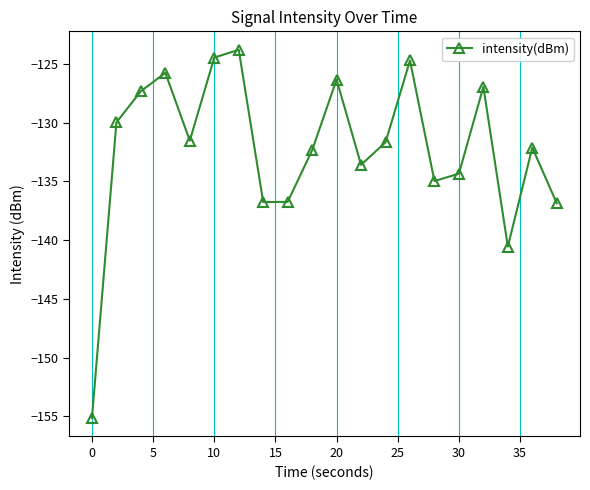

What is the value of the 7th point from the left?

-123.8